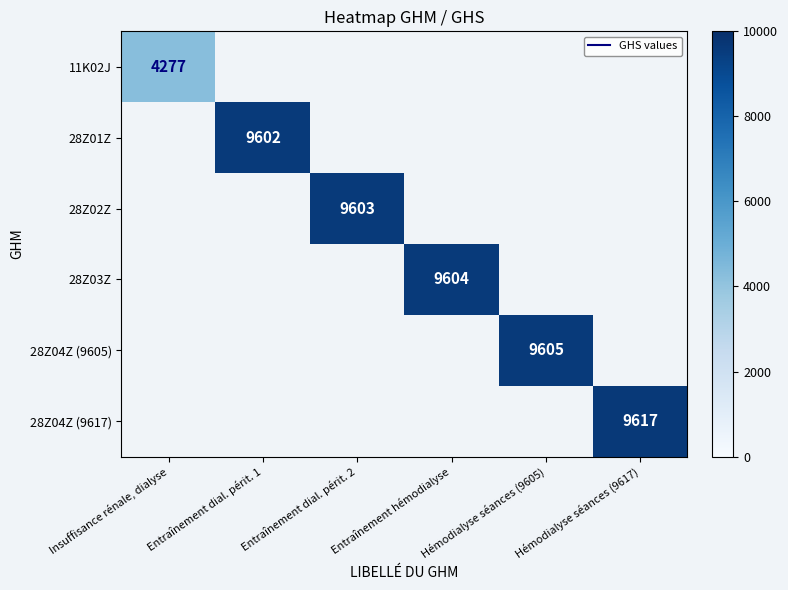

The value of 28Z04Z (9605) at Hémodialyse séances (9605) is 14199. True or false?

False